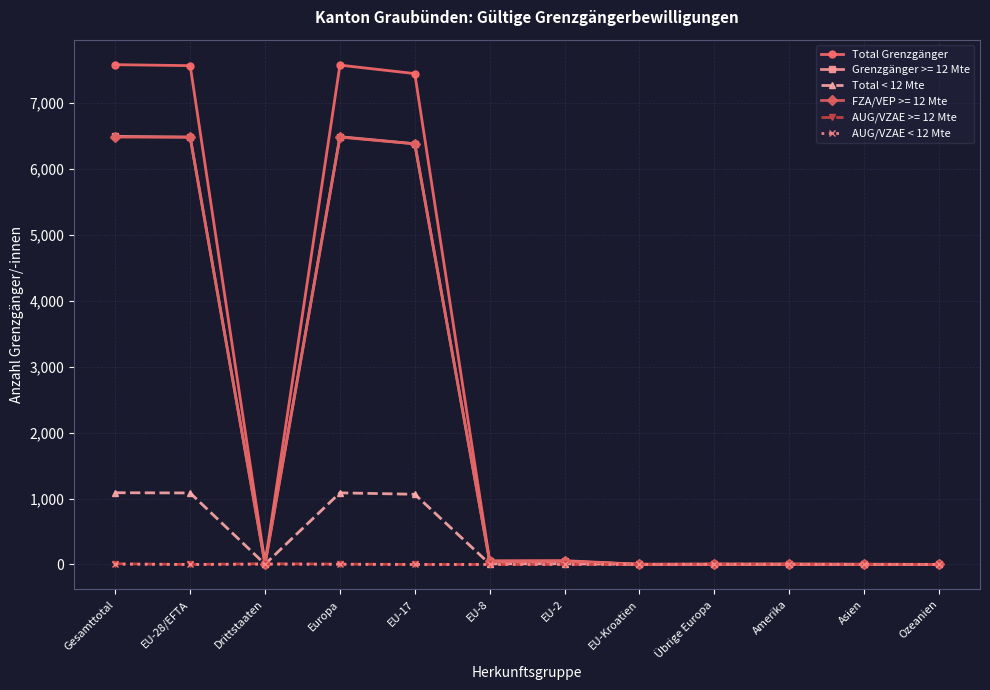

What position from the left is Amerika?

10